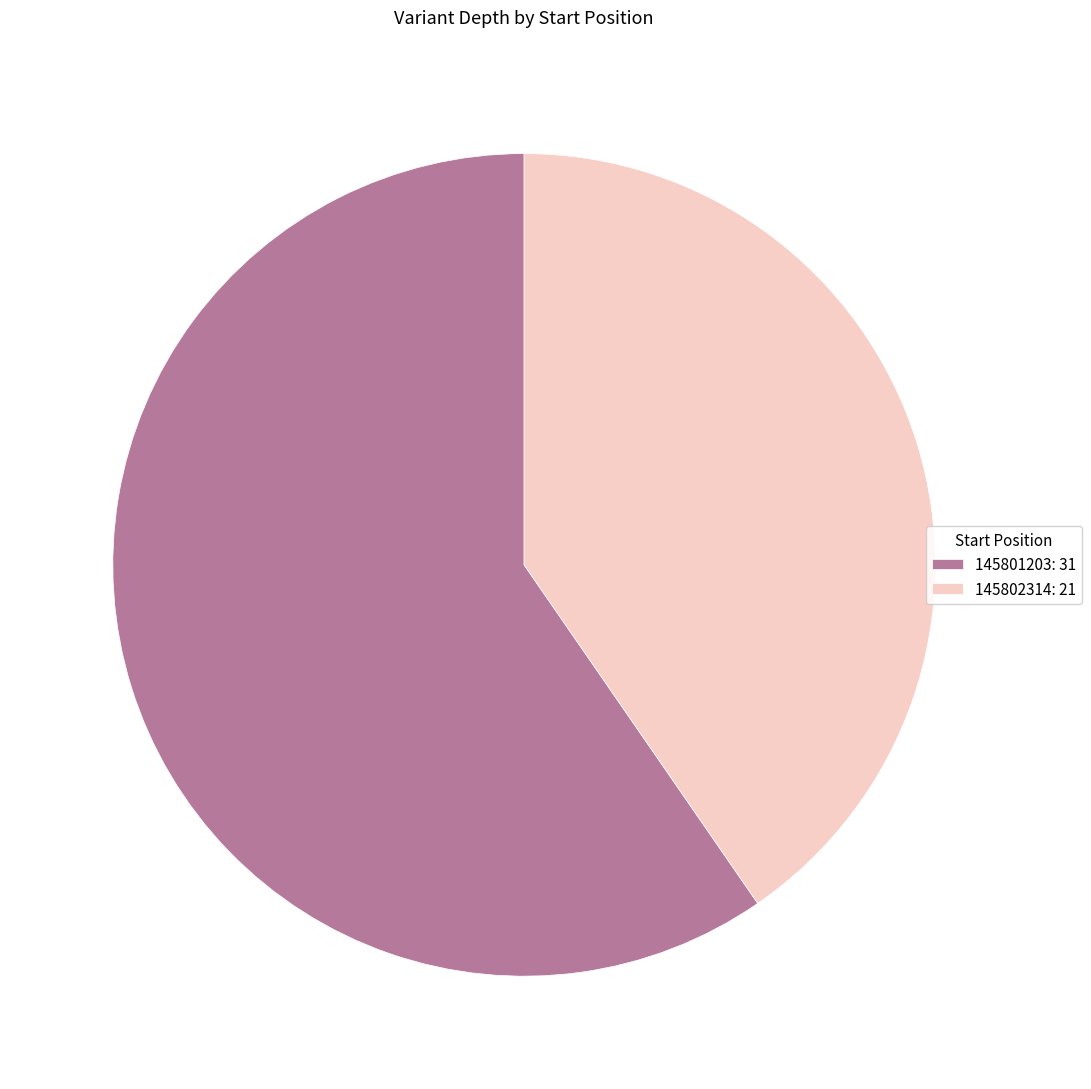

Is 145802314: 21 the majority of the pie?

No